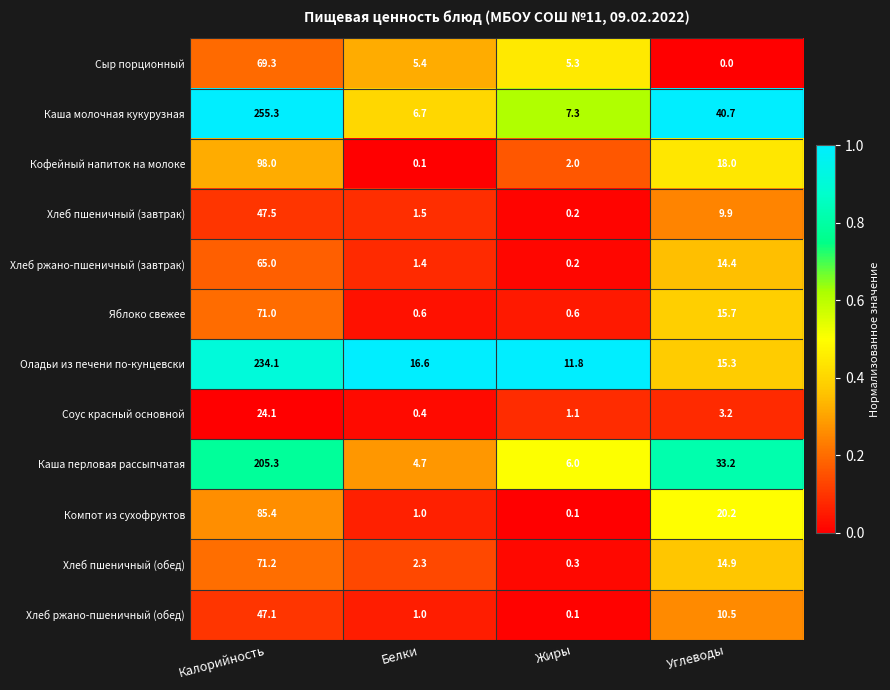

Between Жиры and Углеводы, which series saw the biggest shift?

Каша молочная кукурузная